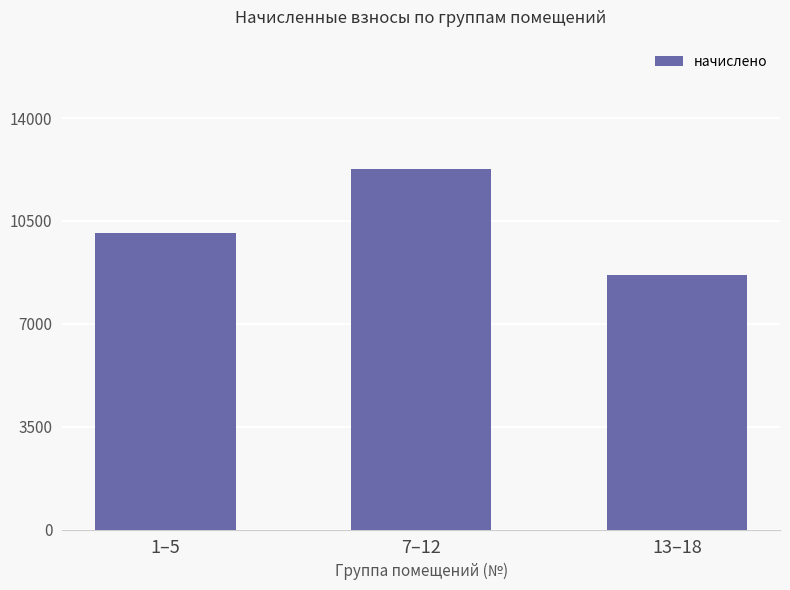

What is the label of the 1st bar from the left?

1–5